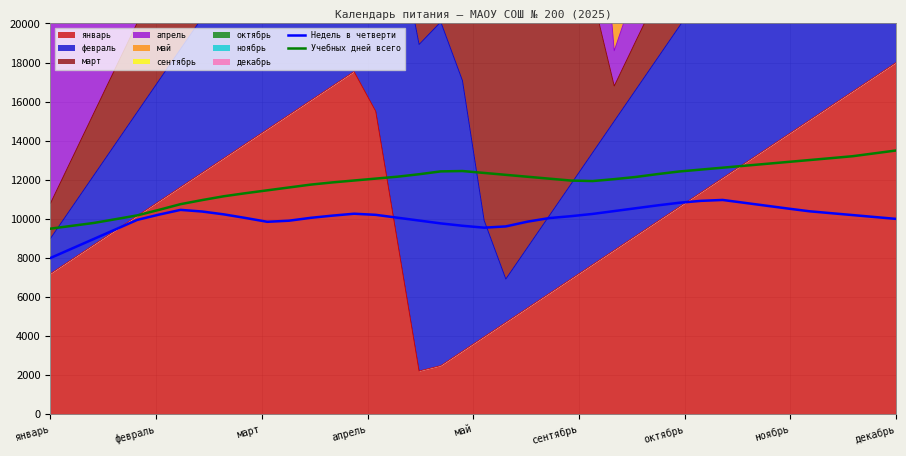

How many values in the Недель в четверти series are below 10166?

20